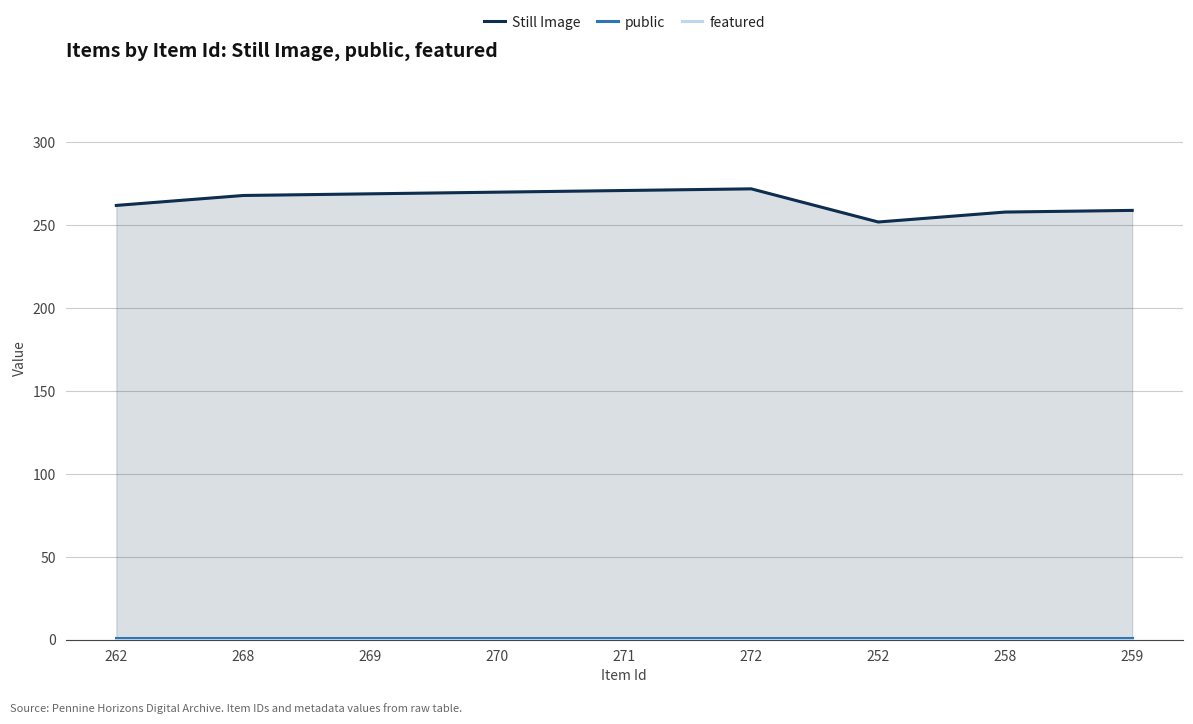

Which series has the largest range (max minus min)?

Still Image